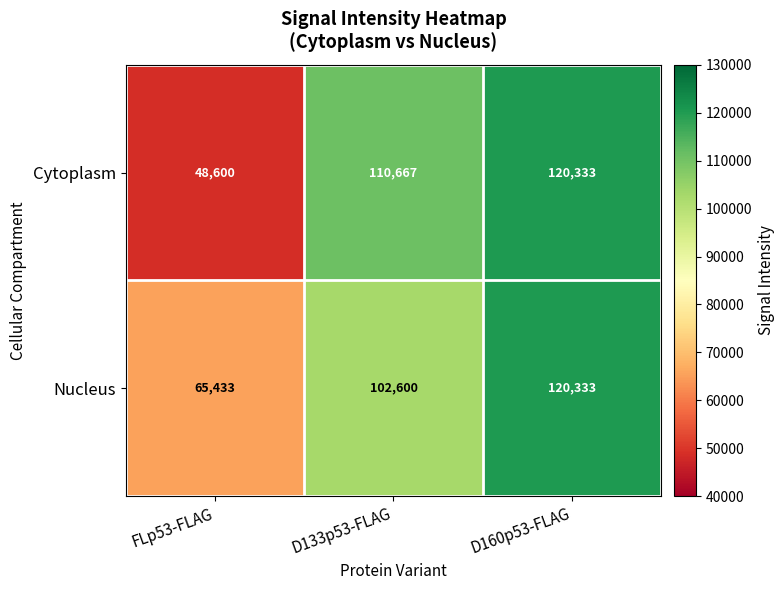

Rank the series by their average value, from highest to lowest.

Nucleus, Cytoplasm